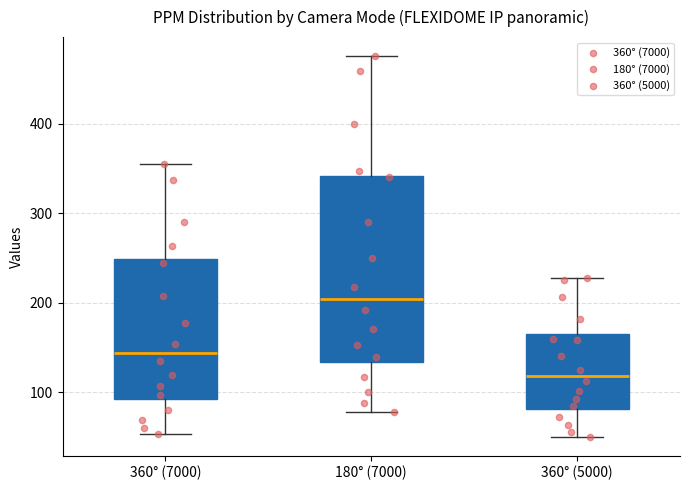

Where does the median line of the box for 360° (5000) sit on the y-axis? The values are not printed on the chart, so give them approximately, as read against the axis.

120